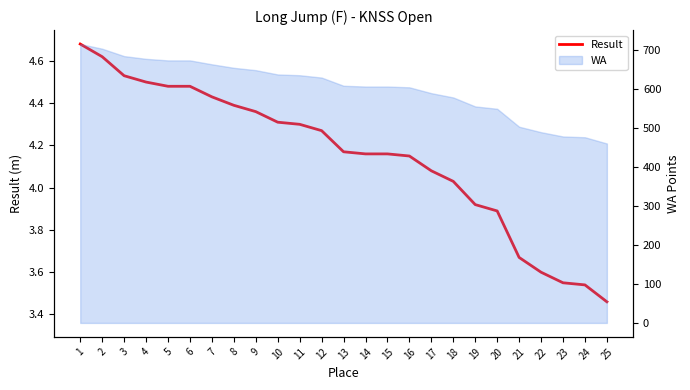

At which label is the value closest to 4?

18